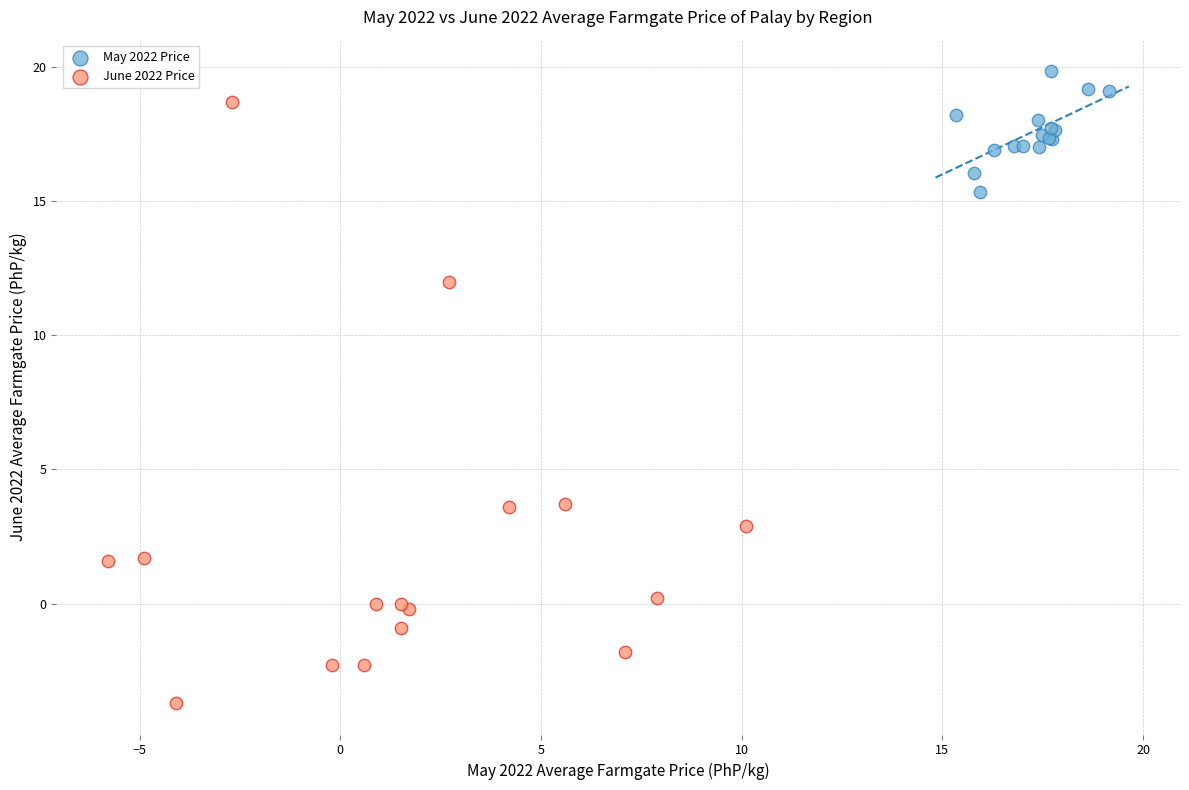

Which series reaches the maximum Y coordinate?

May 2022 Price